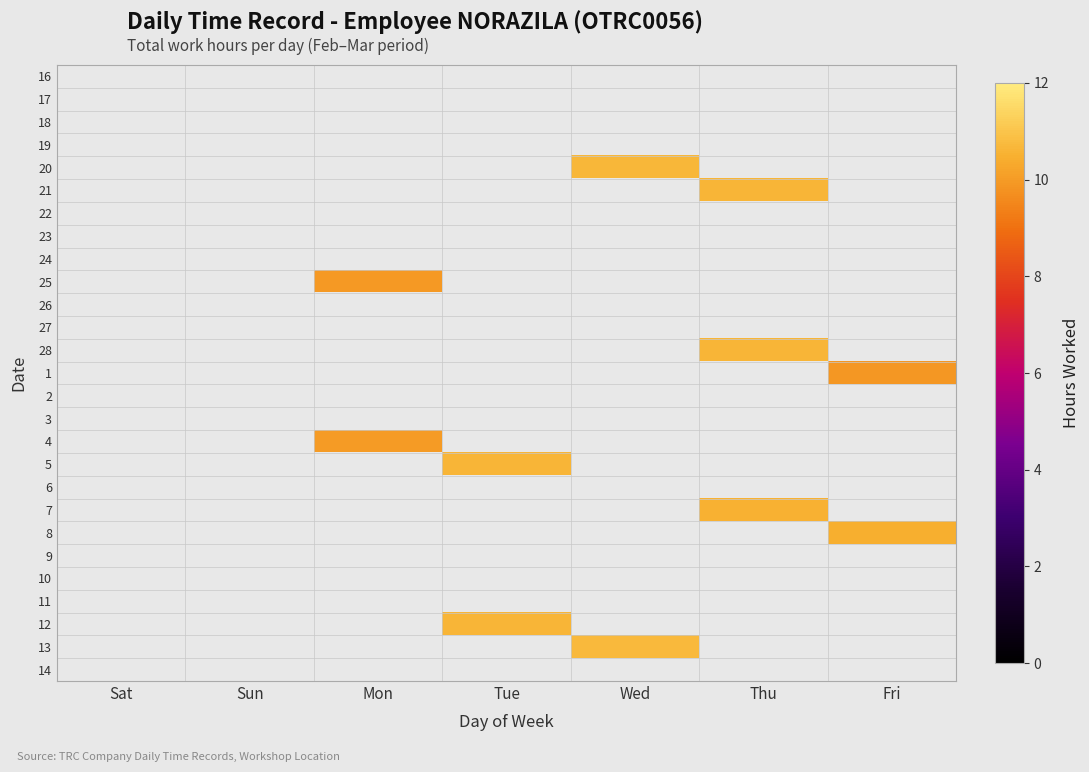

Reading right to left, what are all the values shown in this chart?

16: Fri=0.0	Thu=0.0	Wed=0.0	Tue=0.0	Mon=0.0	Sun=0.0	Sat=0.0
17: Fri=0.0	Thu=0.0	Wed=0.0	Tue=0.0	Mon=0.0	Sun=0.0	Sat=0.0
18: Fri=0.0	Thu=0.0	Wed=0.0	Tue=0.0	Mon=0.0	Sun=0.0	Sat=0.0
19: Fri=0.0	Thu=0.0	Wed=0.0	Tue=0.0	Mon=0.0	Sun=0.0	Sat=0.0
20: Fri=0.0	Thu=0.0	Wed=10.7	Tue=0.0	Mon=0.0	Sun=0.0	Sat=0.0
21: Fri=0.0	Thu=10.6	Wed=0.0	Tue=0.0	Mon=0.0	Sun=0.0	Sat=0.0
22: Fri=0.0	Thu=0.0	Wed=0.0	Tue=0.0	Mon=0.0	Sun=0.0	Sat=0.0
23: Fri=0.0	Thu=0.0	Wed=0.0	Tue=0.0	Mon=0.0	Sun=0.0	Sat=0.0
24: Fri=0.0	Thu=0.0	Wed=0.0	Tue=0.0	Mon=0.0	Sun=0.0	Sat=0.0
25: Fri=0.0	Thu=0.0	Wed=0.0	Tue=0.0	Mon=10.0	Sun=0.0	Sat=0.0
26: Fri=0.0	Thu=0.0	Wed=0.0	Tue=0.0	Mon=0.0	Sun=0.0	Sat=0.0
27: Fri=0.0	Thu=0.0	Wed=0.0	Tue=0.0	Mon=0.0	Sun=0.0	Sat=0.0
28: Fri=0.0	Thu=10.6	Wed=0.0	Tue=0.0	Mon=0.0	Sun=0.0	Sat=0.0
1: Fri=9.9	Thu=0.0	Wed=0.0	Tue=0.0	Mon=0.0	Sun=0.0	Sat=0.0
2: Fri=0.0	Thu=0.0	Wed=0.0	Tue=0.0	Mon=0.0	Sun=0.0	Sat=0.0
3: Fri=0.0	Thu=0.0	Wed=0.0	Tue=0.0	Mon=0.0	Sun=0.0	Sat=0.0
4: Fri=0.0	Thu=0.0	Wed=0.0	Tue=0.0	Mon=10.0	Sun=0.0	Sat=0.0
5: Fri=0.0	Thu=0.0	Wed=0.0	Tue=10.6	Mon=0.0	Sun=0.0	Sat=0.0
6: Fri=0.0	Thu=0.0	Wed=0.0	Tue=0.0	Mon=0.0	Sun=0.0	Sat=0.0
7: Fri=0.0	Thu=10.5	Wed=0.0	Tue=0.0	Mon=0.0	Sun=0.0	Sat=0.0
8: Fri=10.5	Thu=0.0	Wed=0.0	Tue=0.0	Mon=0.0	Sun=0.0	Sat=0.0
9: Fri=0.0	Thu=0.0	Wed=0.0	Tue=0.0	Mon=0.0	Sun=0.0	Sat=0.0
10: Fri=0.0	Thu=0.0	Wed=0.0	Tue=0.0	Mon=0.0	Sun=0.0	Sat=0.0
11: Fri=0.0	Thu=0.0	Wed=0.0	Tue=0.0	Mon=0.0	Sun=0.0	Sat=0.0
12: Fri=0.0	Thu=0.0	Wed=0.0	Tue=10.6	Mon=0.0	Sun=0.0	Sat=0.0
13: Fri=0.0	Thu=0.0	Wed=10.7	Tue=0.0	Mon=0.0	Sun=0.0	Sat=0.0
14: Fri=0.0	Thu=0.0	Wed=0.0	Tue=0.0	Mon=0.0	Sun=0.0	Sat=0.0